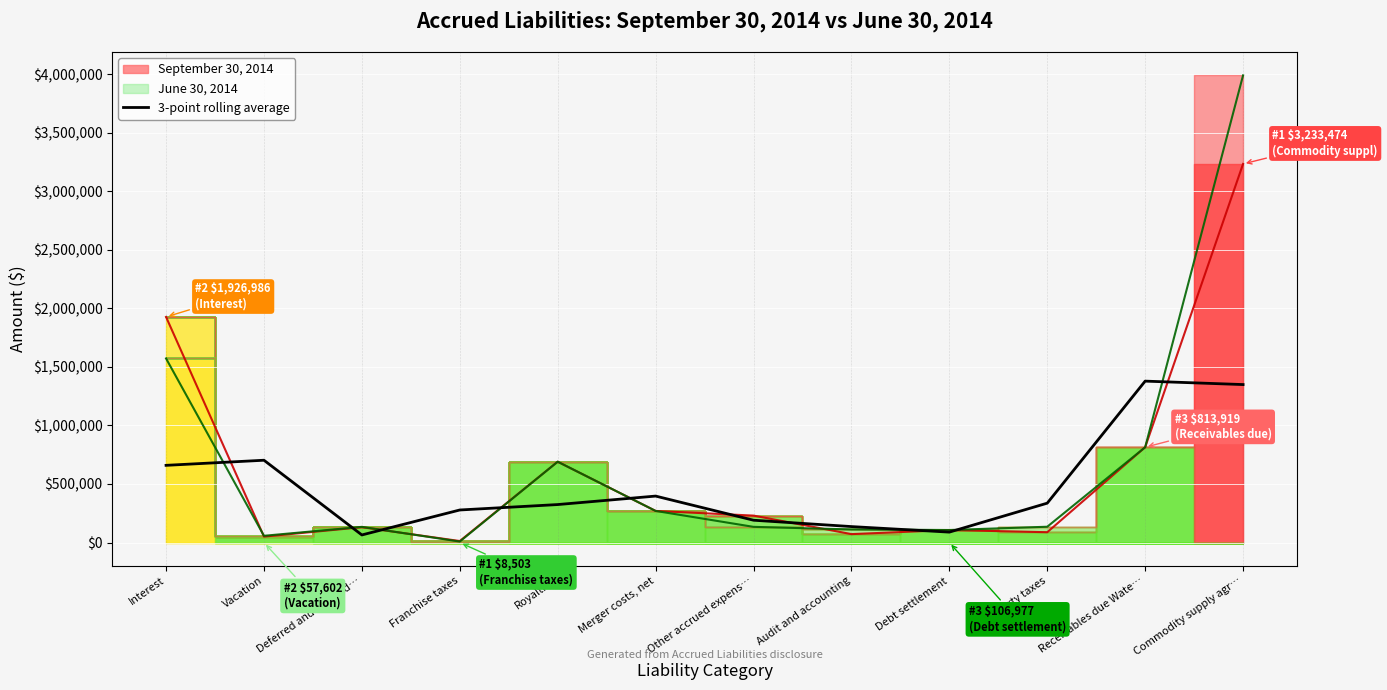

At Audit and accounting, list the series in order from largest to smallest.

3-point rolling average, Jun 30, 2014 total, Sep 30, 2014 total